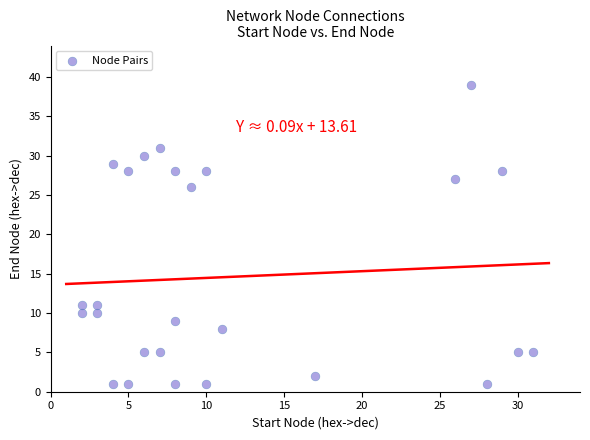

What is the range of Y values (max minus min)?

38